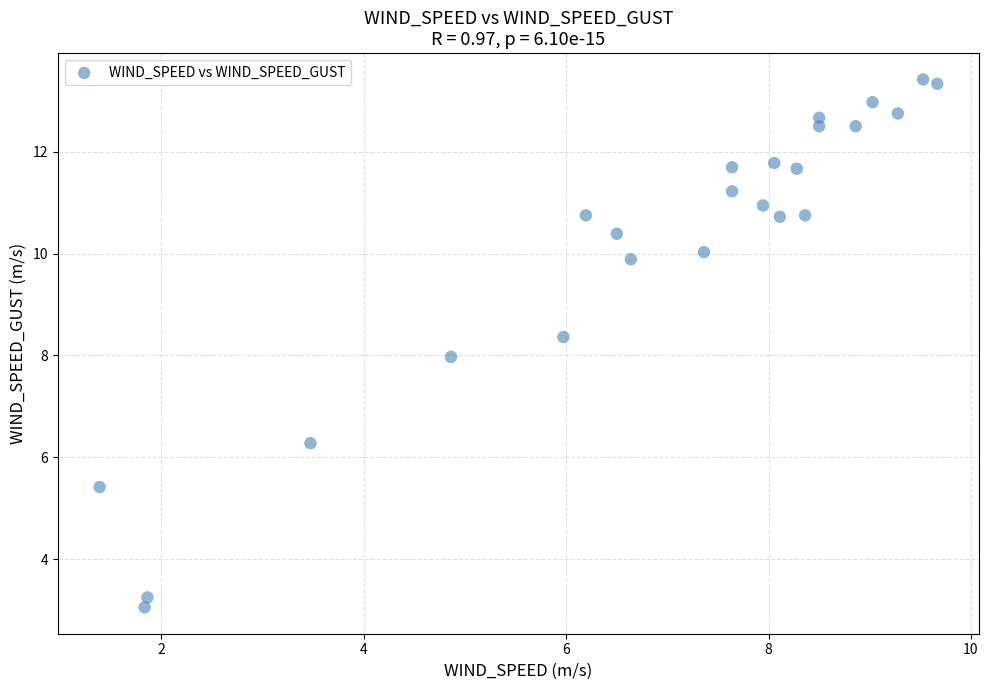

What is the range of X values (max minus min)?

8.3